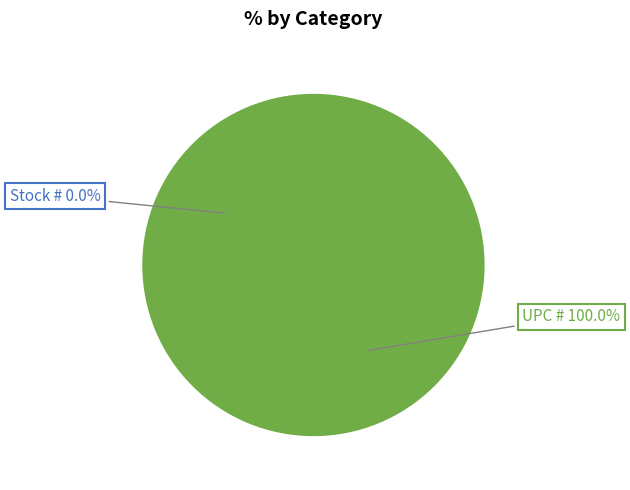

Rank the categories by value from highest to lowest.

UPC #, Stock #